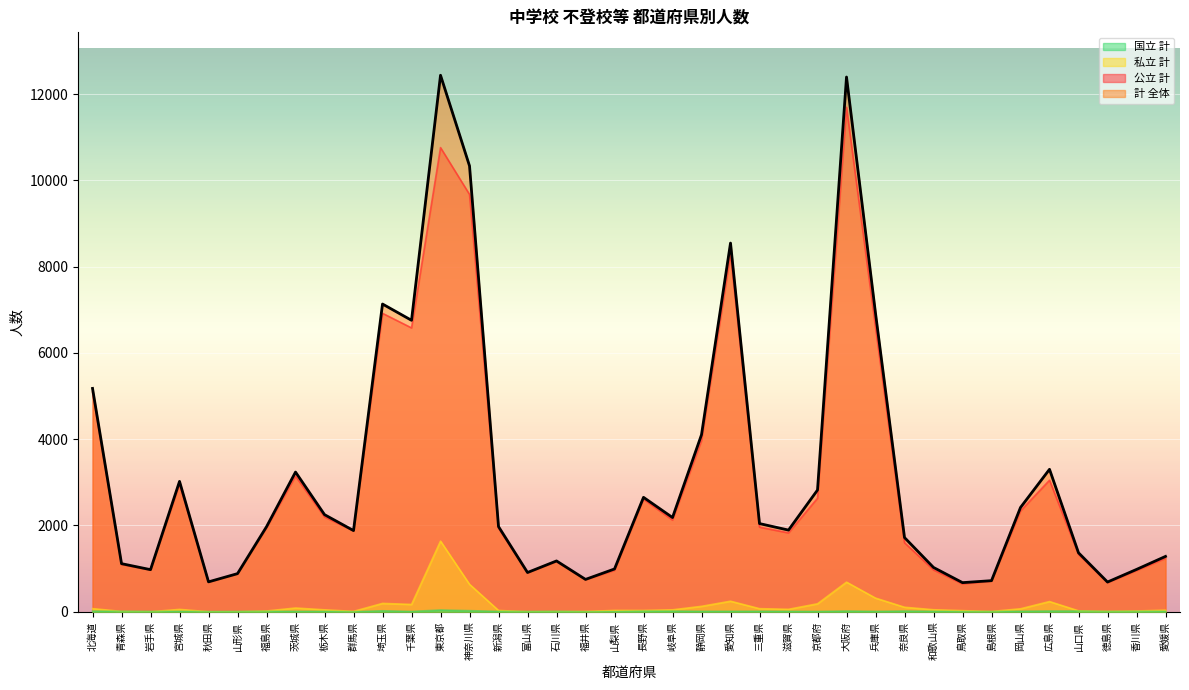

True or false: 公立 計 and 計 全体 cross at least once.

False